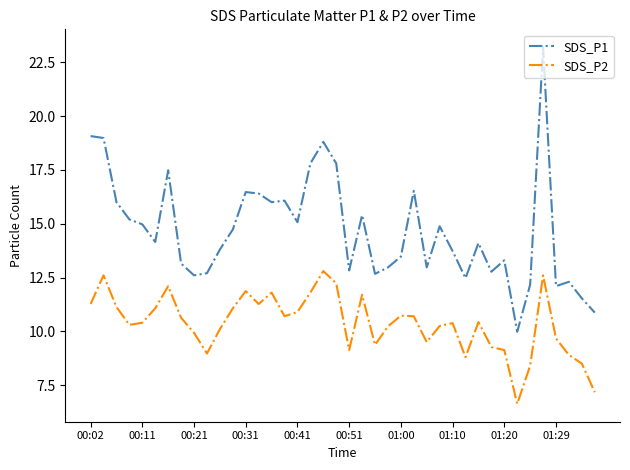

What is the lowest value of the SDS_P1 series?

10.0